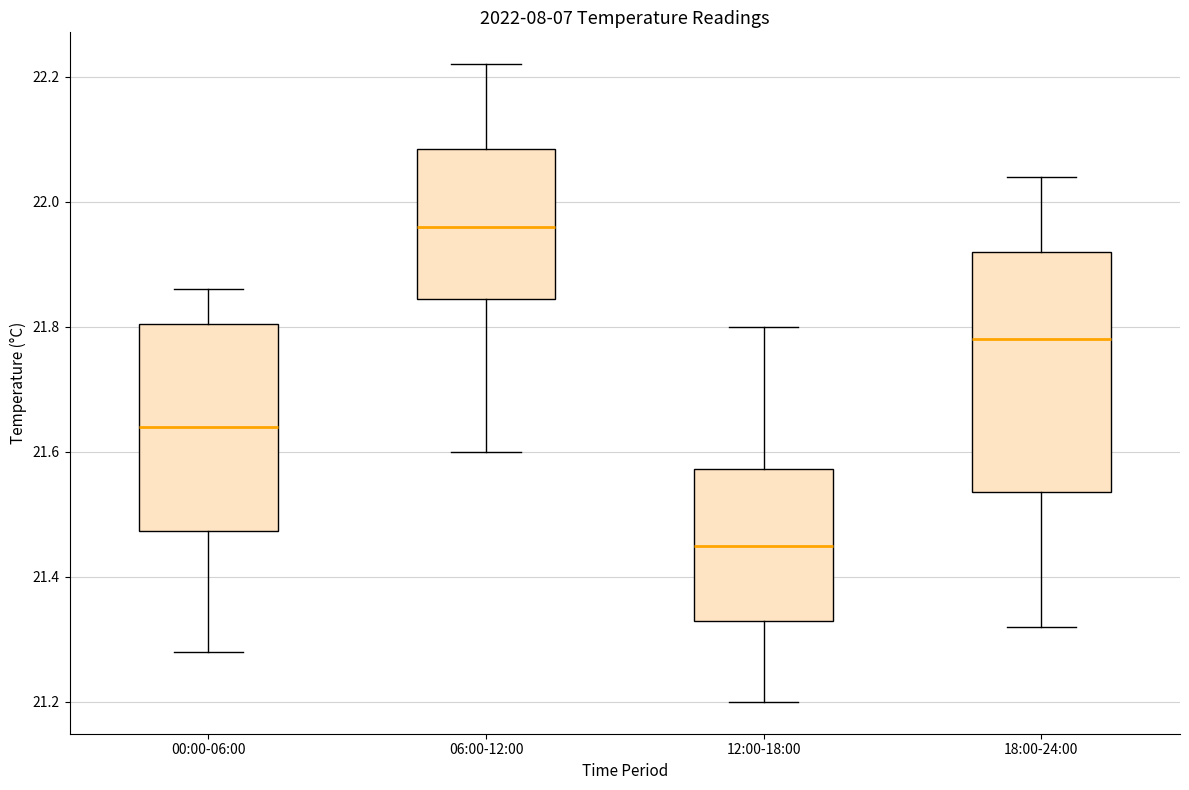

Reading left to right, read every box against the y-axis: the position of its median line, the range the box covers, and the ends of its whiskers. The values are not printed on the chart, so give them approximately, as read against the axis.

00:00-06:00: median 21.64, box 21.48 to 21.80, whiskers 21.28 to 21.86
06:00-12:00: median 21.96, box 21.84 to 22.08, whiskers 21.60 to 22.22
12:00-18:00: median 21.46, box 21.34 to 21.58, whiskers 21.20 to 21.80
18:00-24:00: median 21.78, box 21.54 to 21.92, whiskers 21.32 to 22.04